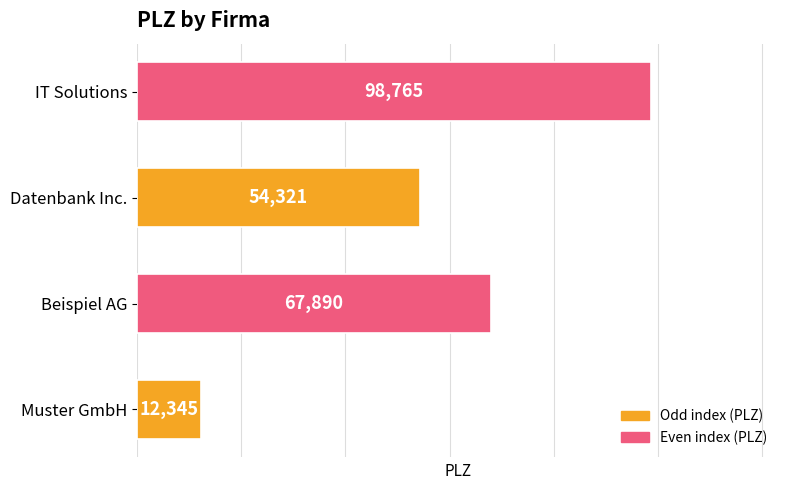

What is the approximate value at Beispiel AG?

67890